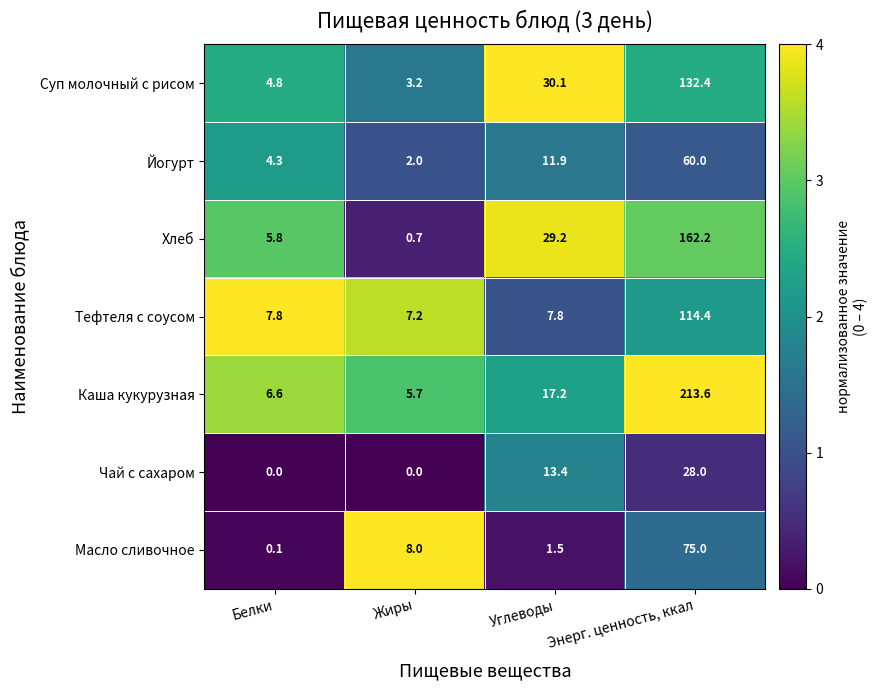

At how many categories does at least one series exceed 1?

4